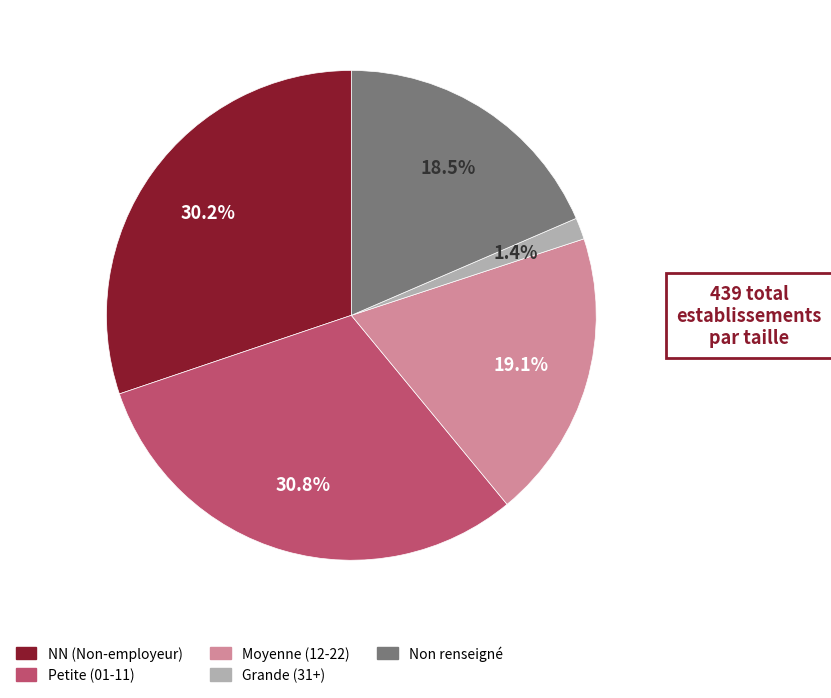

How many segments does this pie chart have?

5